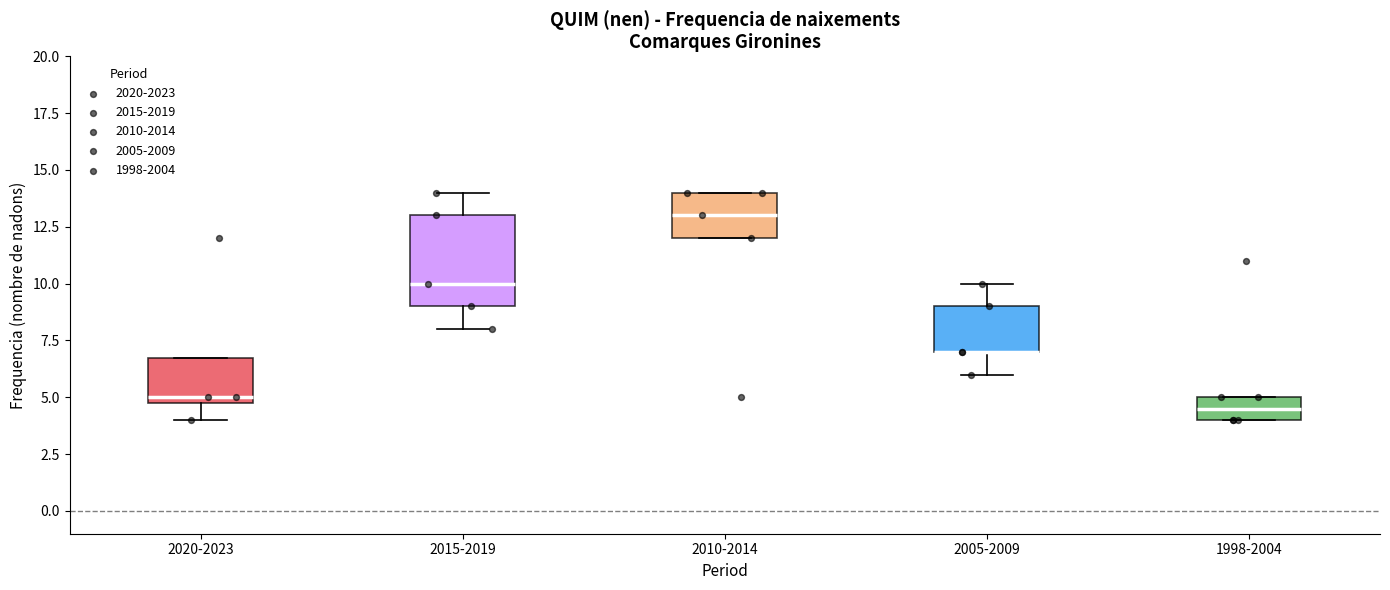

Reading left to right, read every box against the y-axis: the position of its median line, the range the box covers, and the ends of its whiskers. The values are not printed on the chart, so give them approximately, as read against the axis.

2020-2023: median 5.0 (just above the box's lower edge), box 5.0 to 7.0, whiskers 4.0 to 7.0
2015-2019: median 10.0, box 9.0 to 13.0, whiskers 8.0 to 14.0
2010-2014: median 13.0, box 12.0 to 14.0, whiskers 12.0 to 14.0
2005-2009: median 7.0 (drawn on the box's lower edge), box 7.0 to 9.0, whiskers 6.0 to 10.0
1998-2004: median 4.5, box 4.0 to 5.0, whiskers 4.0 to 5.0